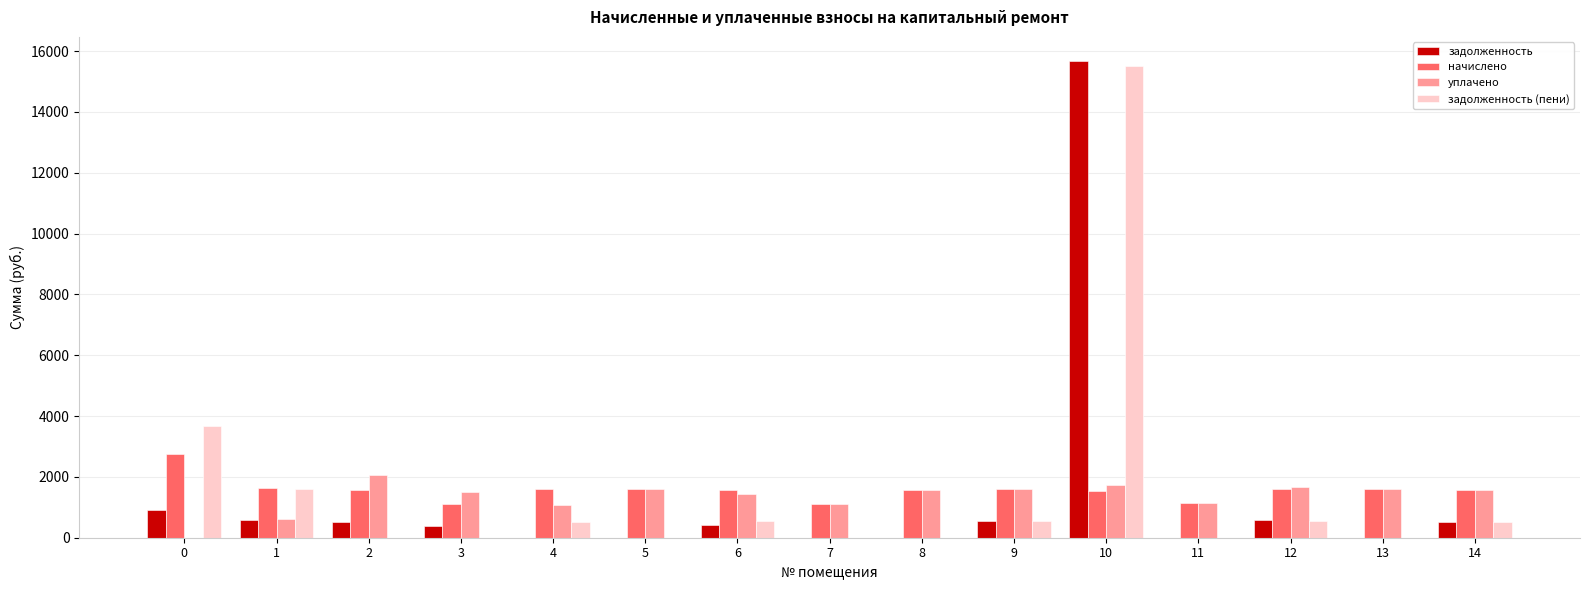

What is the difference between the задолженность values at 1 and 0?

338.9